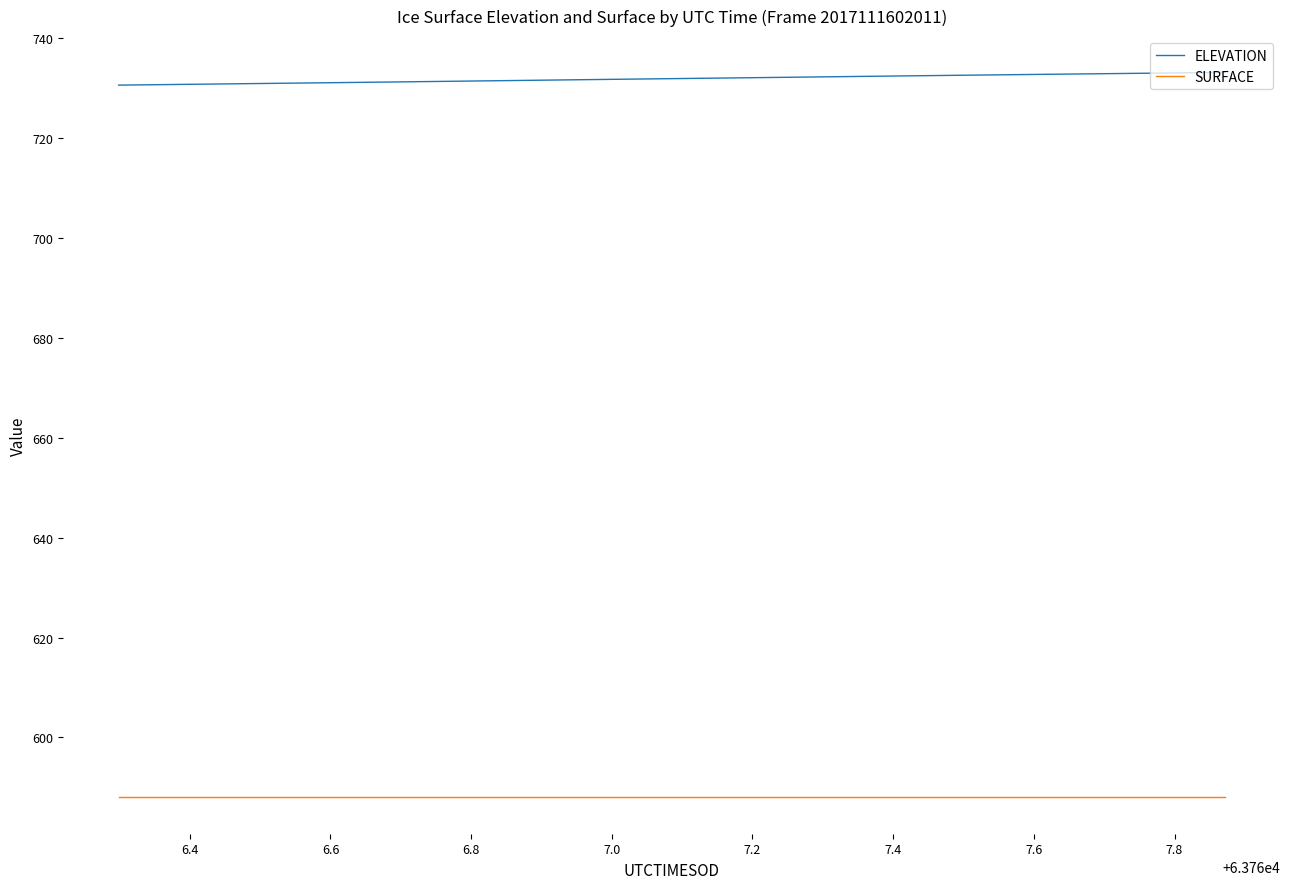

Is this an area chart (filled region under the line)?

No